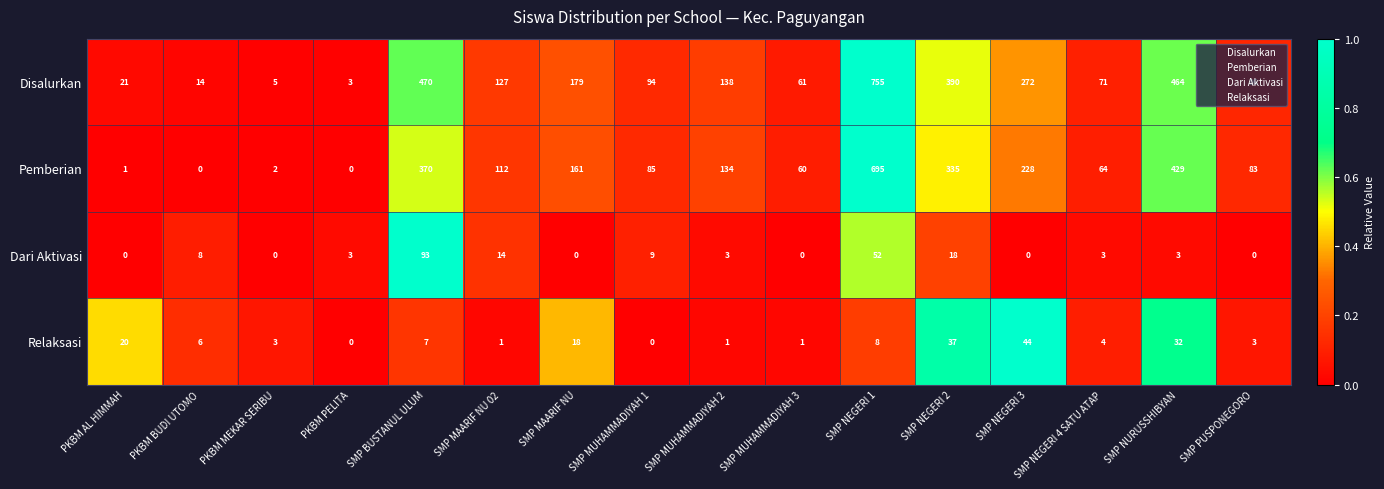

At how many categories does at least one series exceed 0?

16